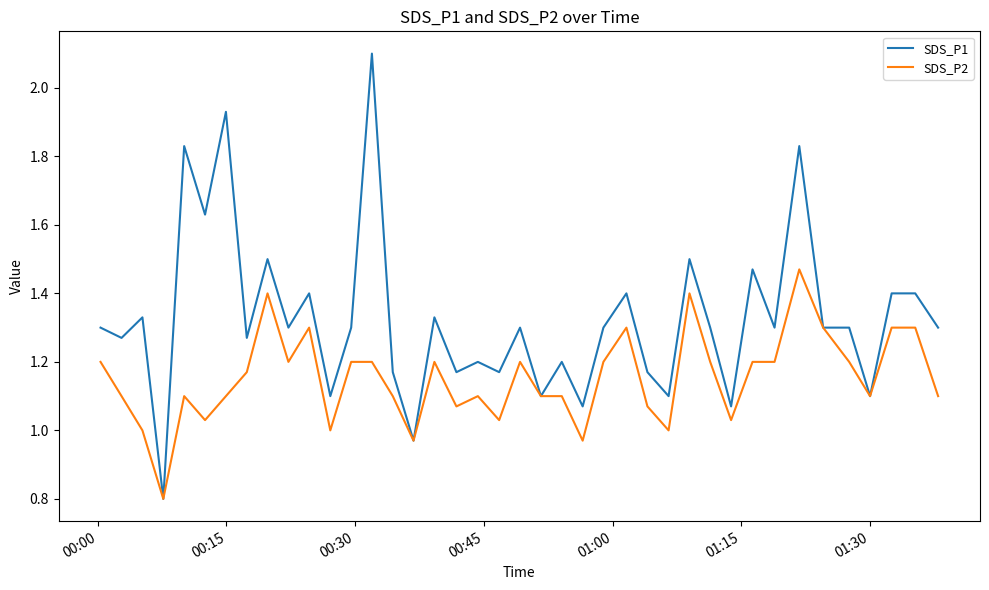

What is the smallest value displayed?

0.8